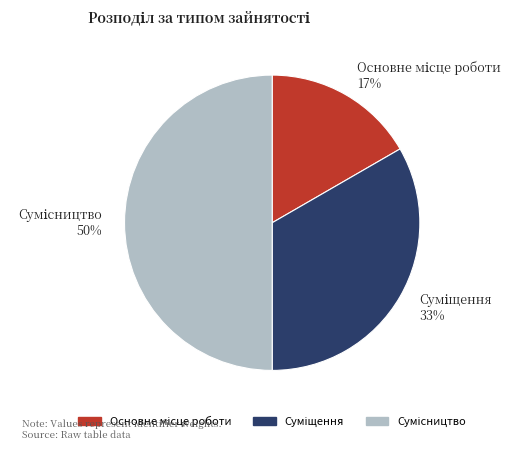

To the nearest percent, what is the average slice percentage?

33%